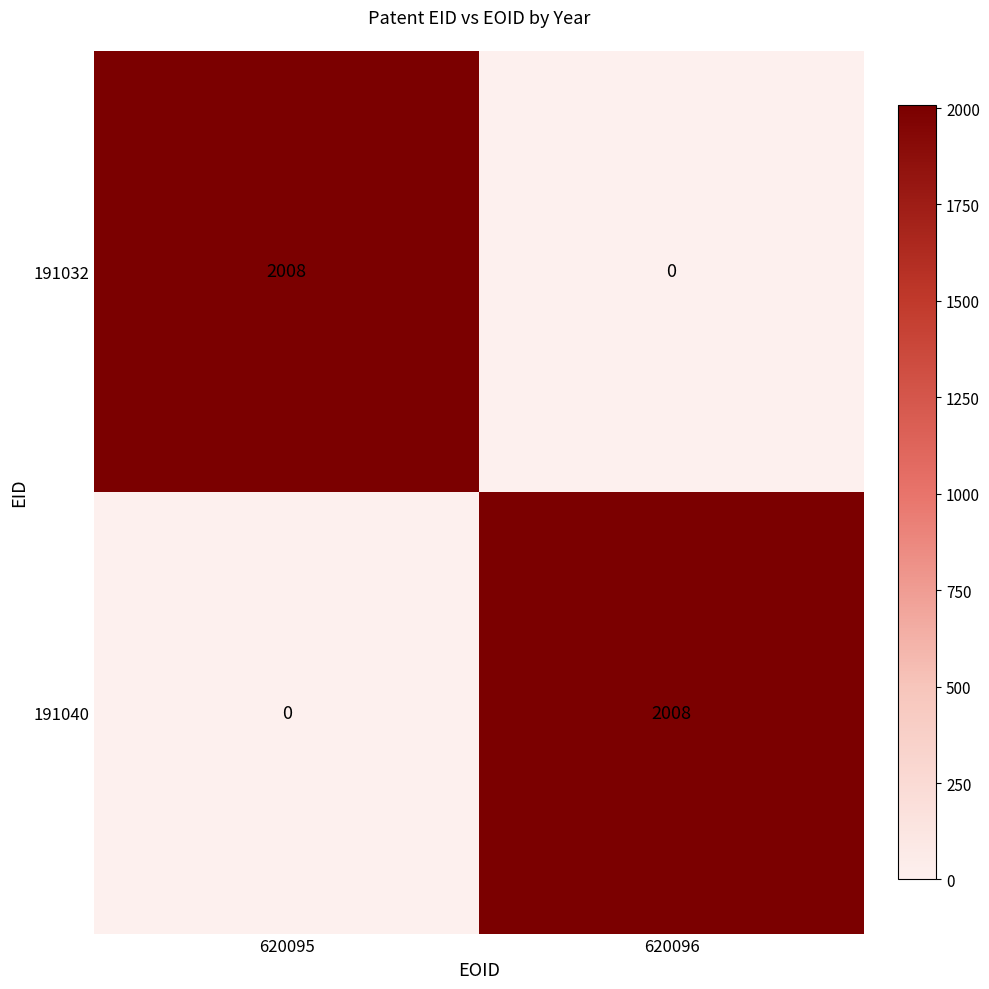

At 620095, list the series in order from smallest to largest.

191040, 191032